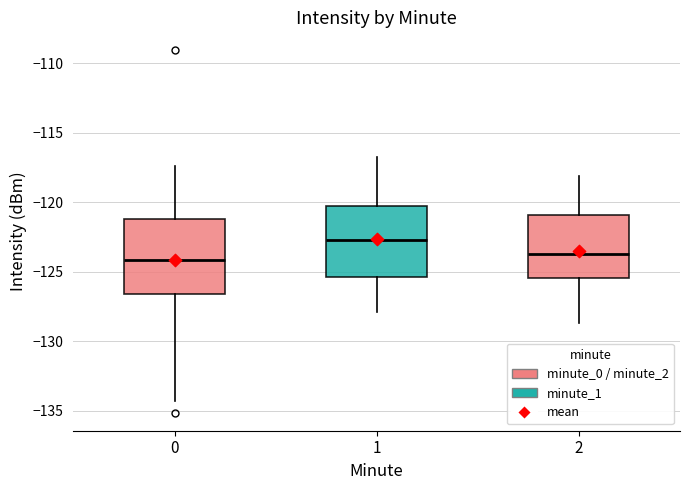

Reading left to right, transcribe this box plot: for each box, give where its median line is, the range the box spans, and where its two whiskers end, as read against the y-axis. The values are not printed on the chart, so give them approximately, as read against the axis.

0: median -124.0, box -126.5 to -121.0, whiskers -134.5 to -117.5
1: median -122.5, box -125.5 to -120.0, whiskers -128.0 to -116.5
2: median -123.5, box -125.5 to -121.0, whiskers -128.5 to -118.0